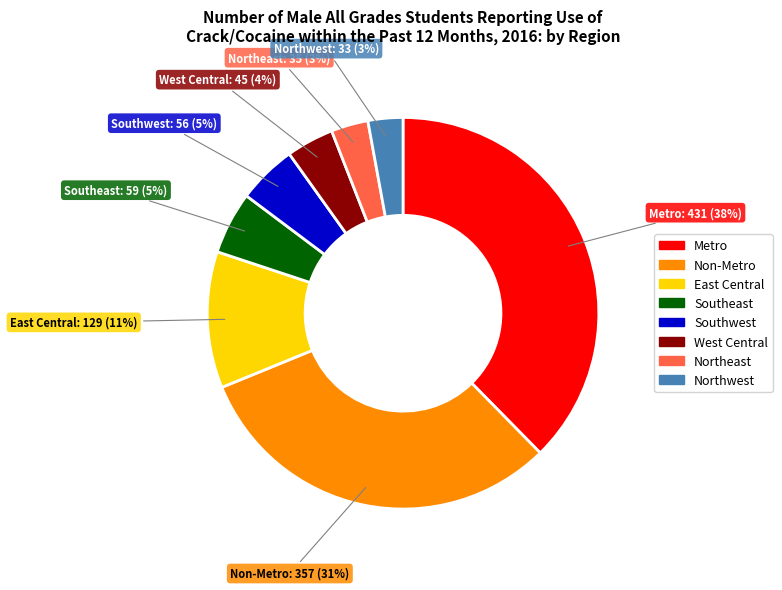

Does Northeast represent more than half of the total?

No